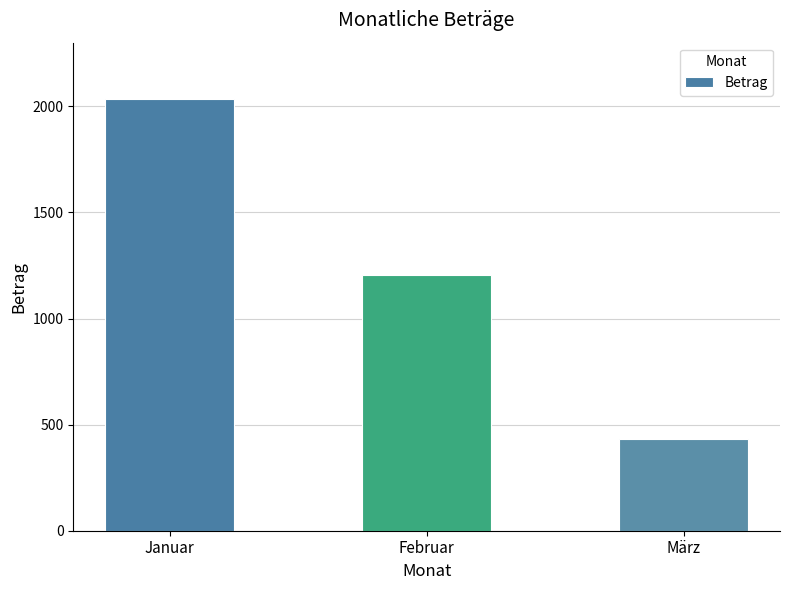

Rank the categories by value from highest to lowest.

Januar, Februar, März